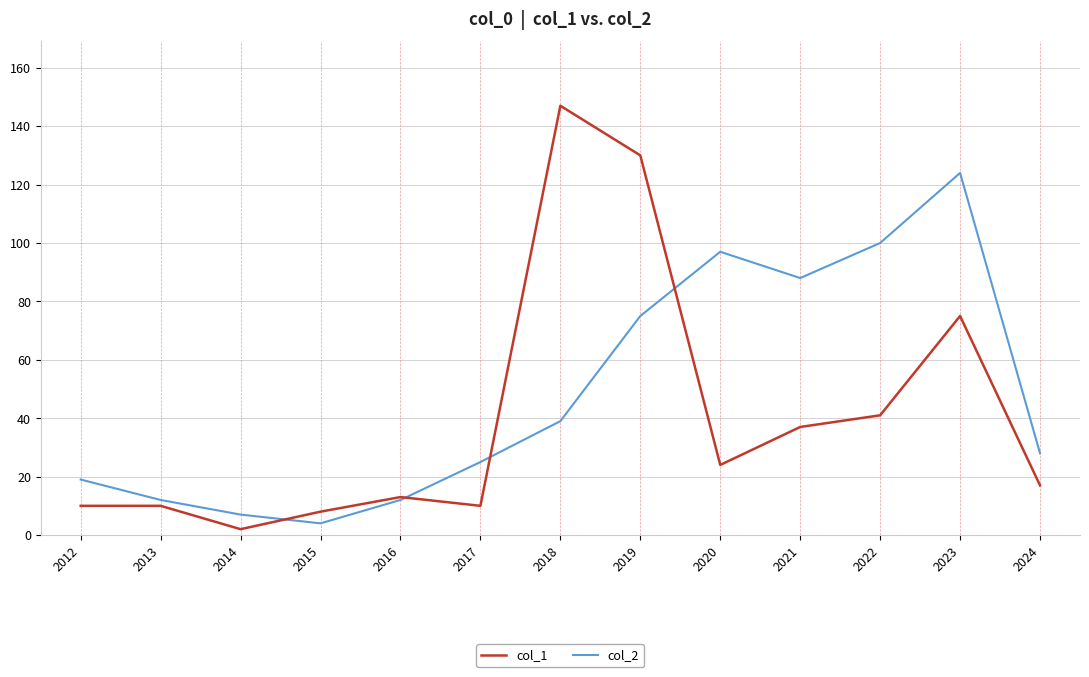

In col_1, how many points are lower than both neighbors (excluding endpoints)?

3